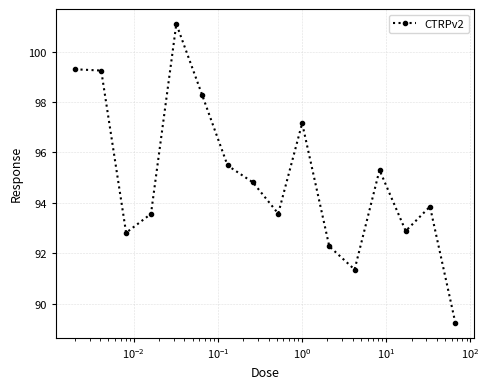

True or false: the data has more than 2 interior local peaks.

True